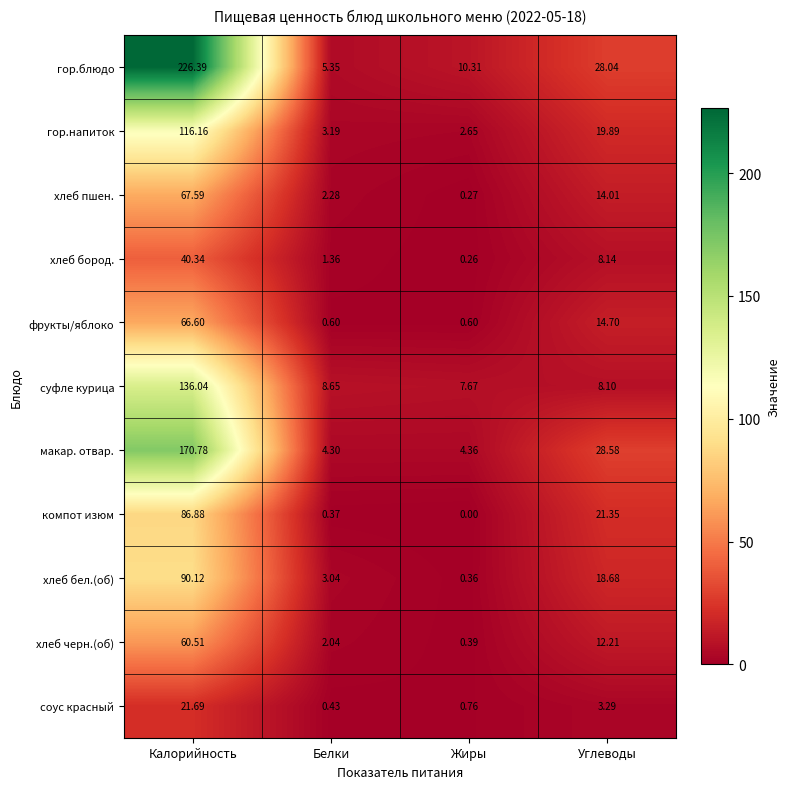

Which series has the largest total across all categories?

гор.блюдо